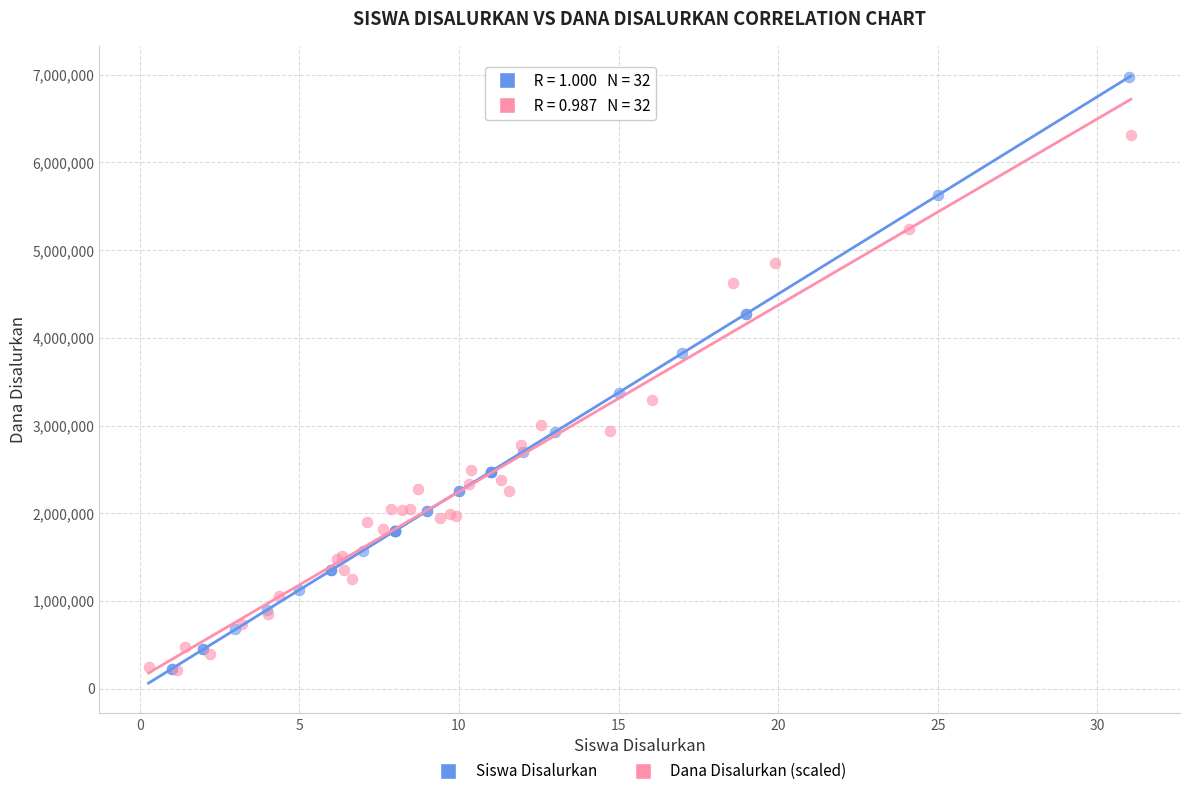

Which series has the widest spread of Y values?

Siswa Disalurkan